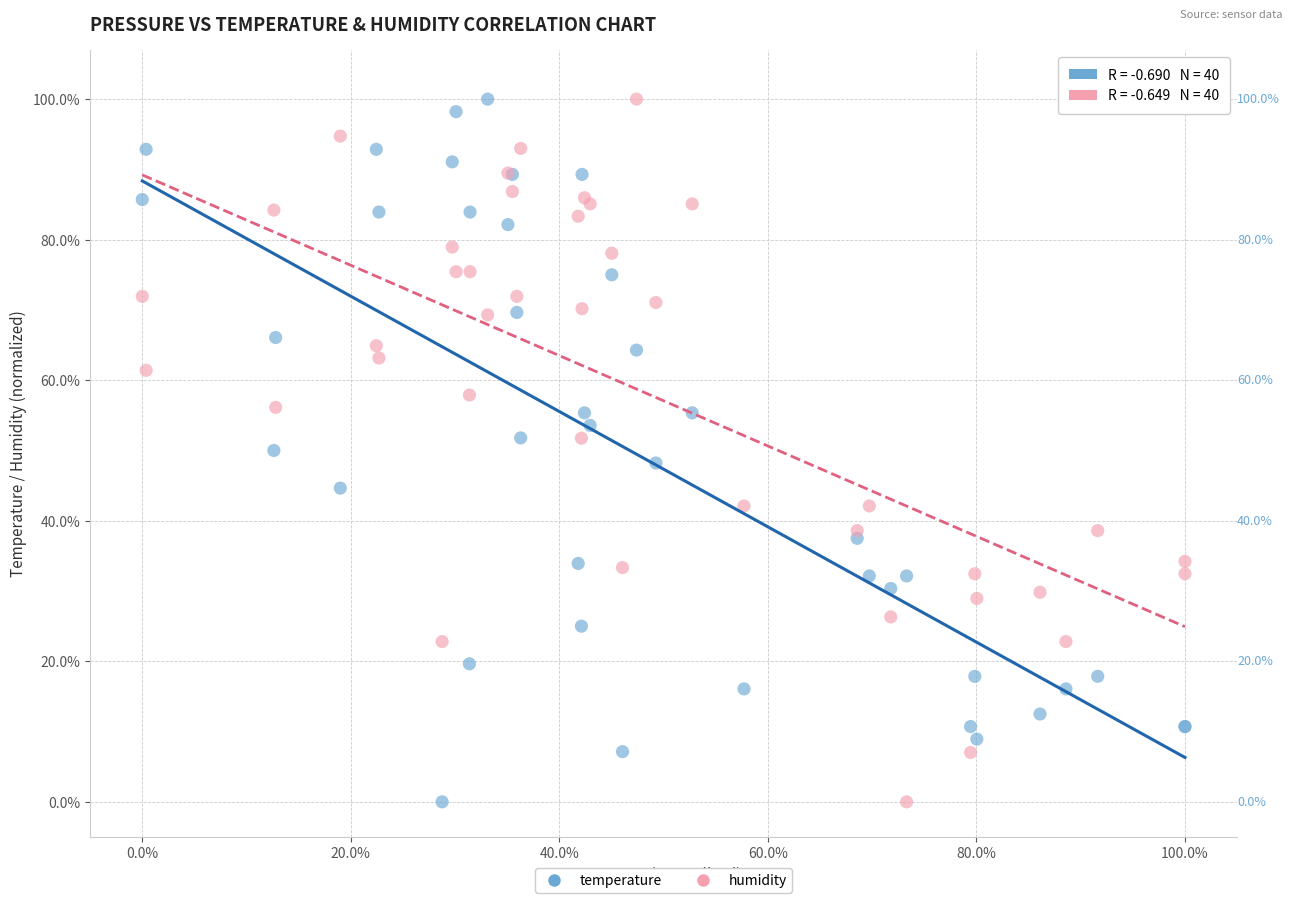

What is the X range (max minus min) for the scatter plot?

100.0